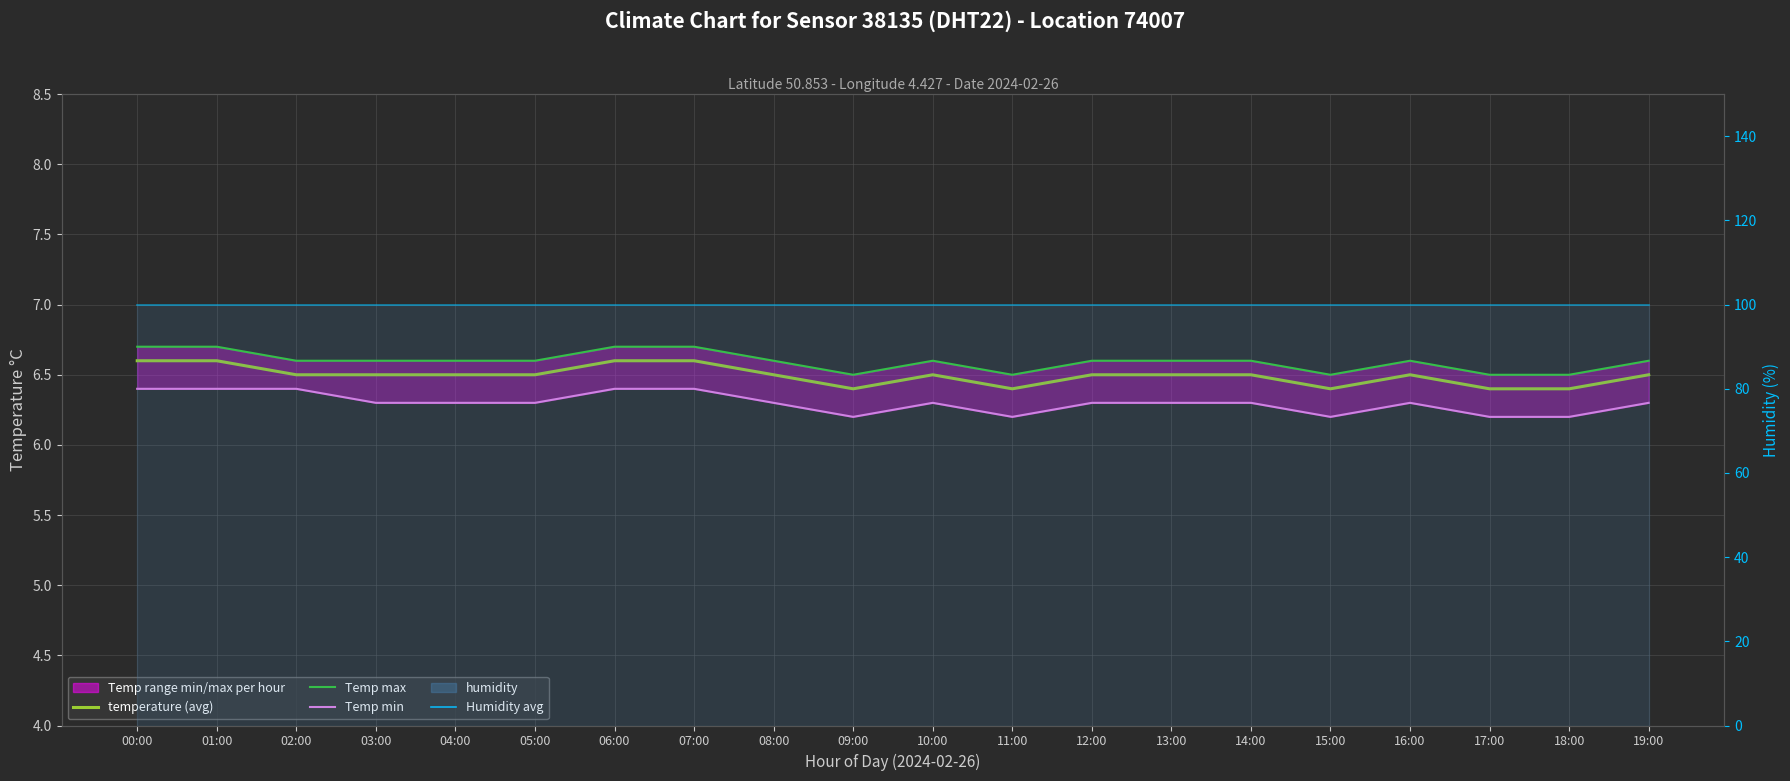

What is the label of the 10th point from the right?

10:00